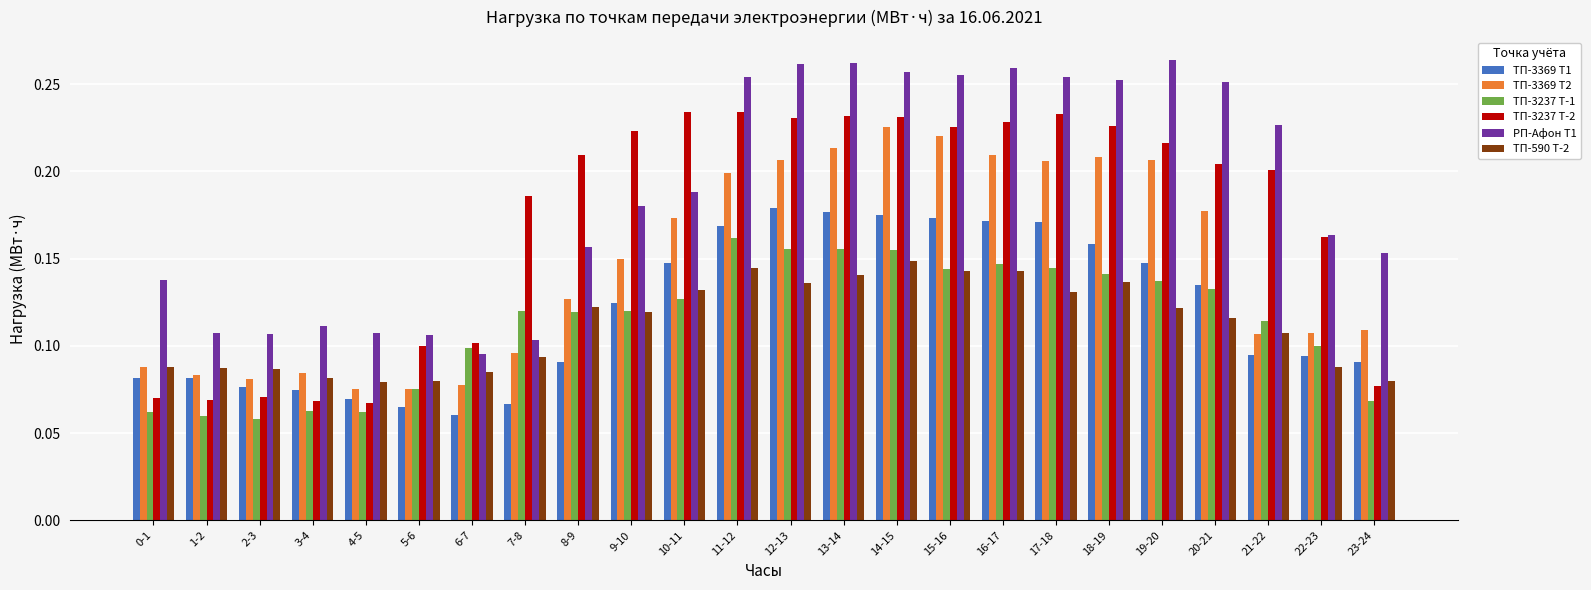

Count the ТП-3237 Т-1 values in the range 0 to 1.

24